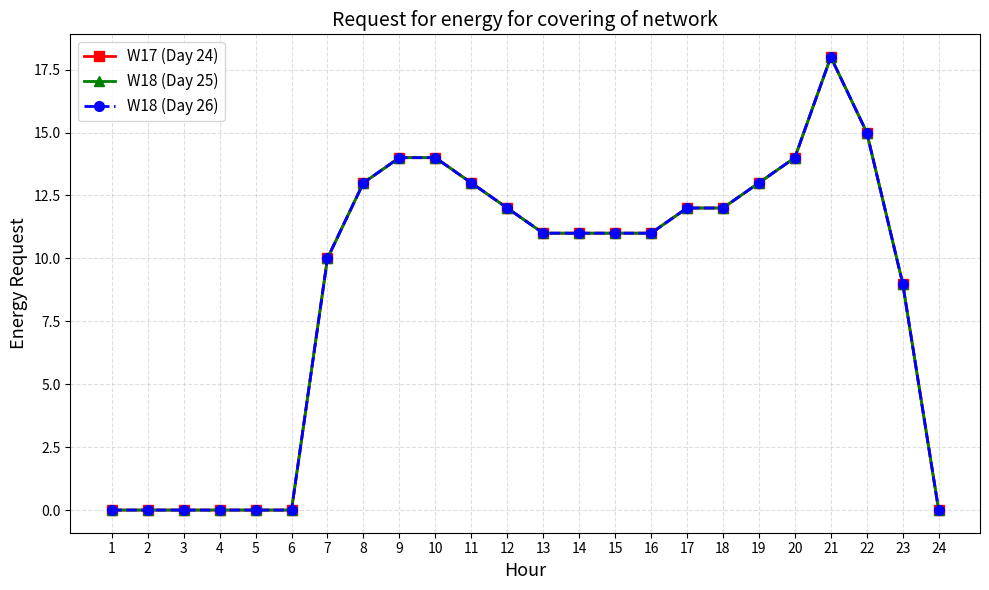

List the labels in order of W18 (Day 25) value, largest first.

21, 22, 9, 10, 20, 8, 11, 19, 12, 17, 18, 13, 14, 15, 16, 7, 23, 1, 2, 3, 4, 5, 6, 24